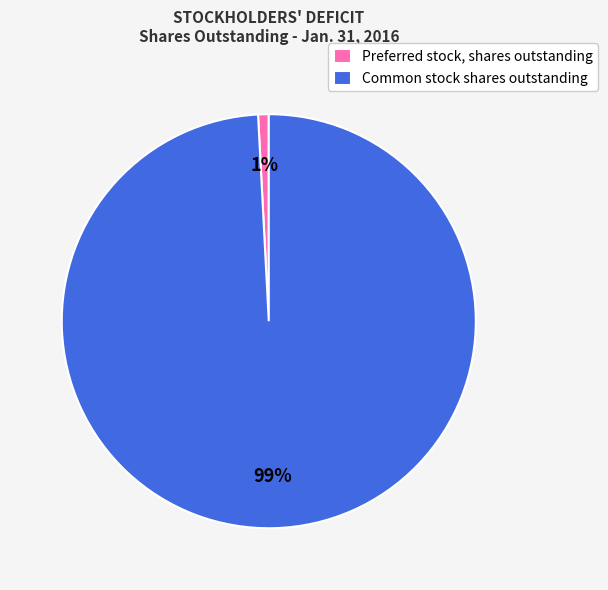

To the nearest percent, what is the combined percentage of Preferred stock, shares outstanding and Common stock shares outstanding?

100%